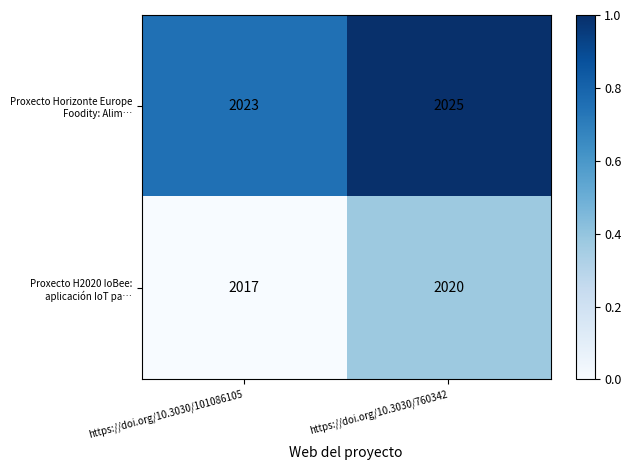

What is the average value of the Proxecto Horizonte Europe Foodity: Alim… series?

2024